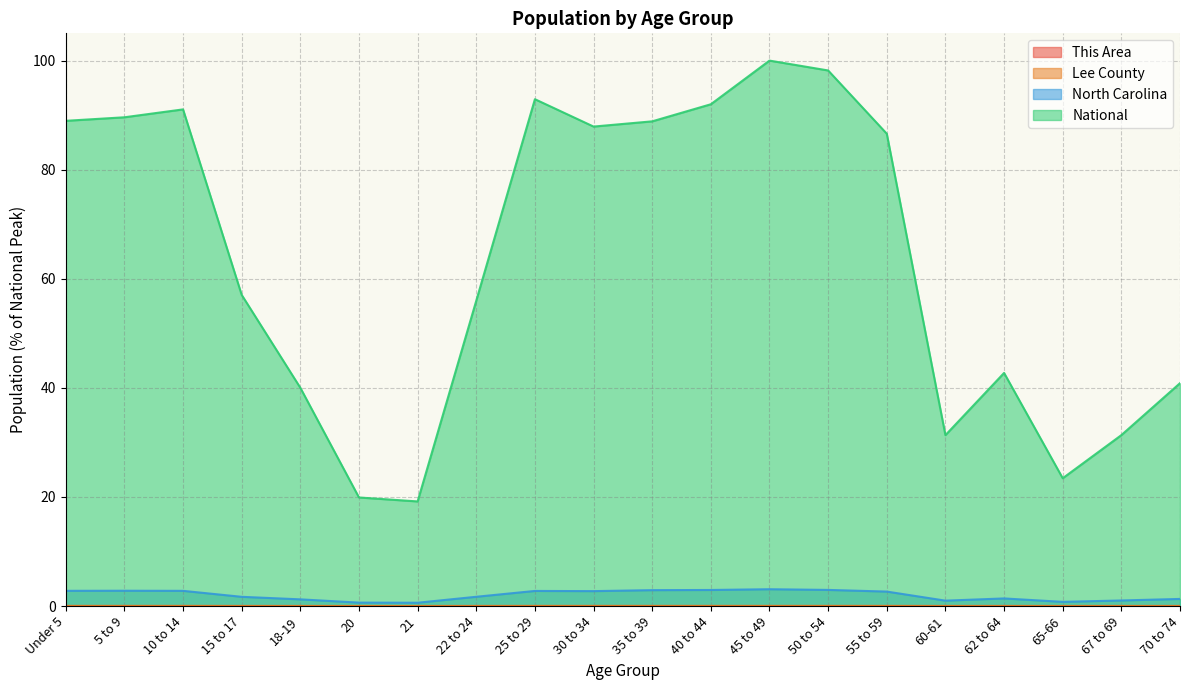

At which label is National closest to 59?

15 to 17